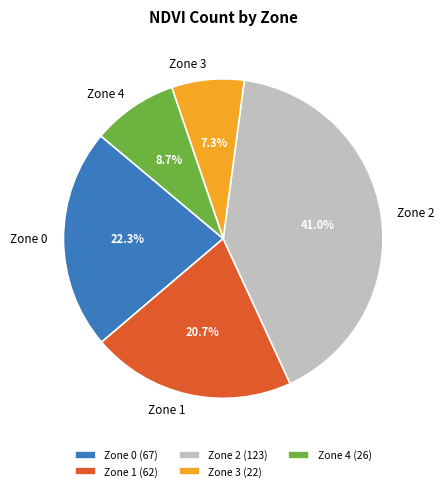

What percentage is NOT represented by Zone 3?

92.7%